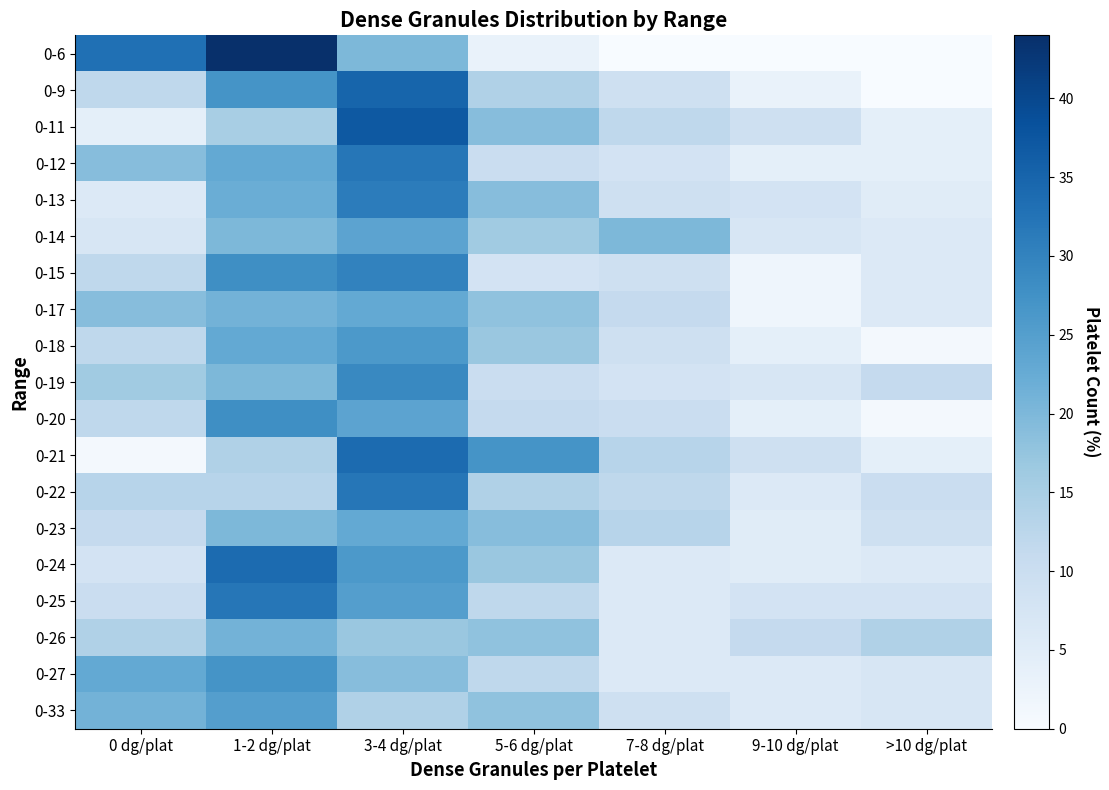

At which category does the chart reach its minimum across all series?

7-8 dg/plat